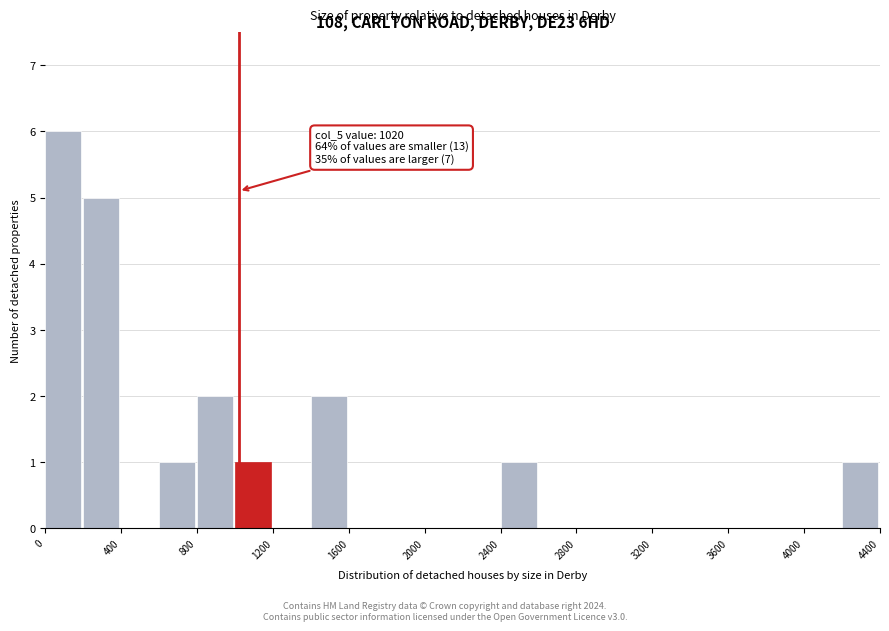

Over which range of the x-axis is the bar tallest?

0 to 200